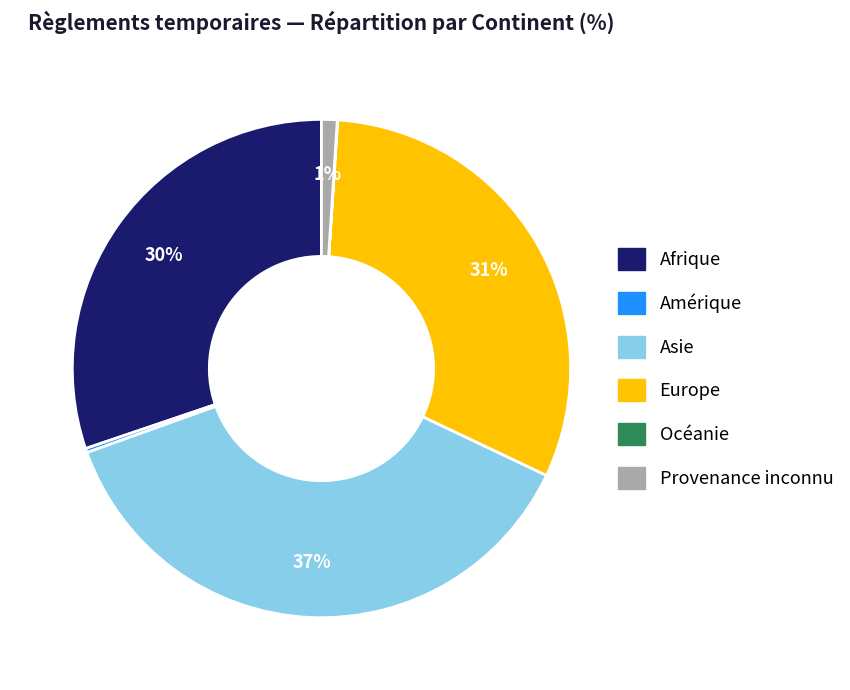

Which slice is the largest?

Asie